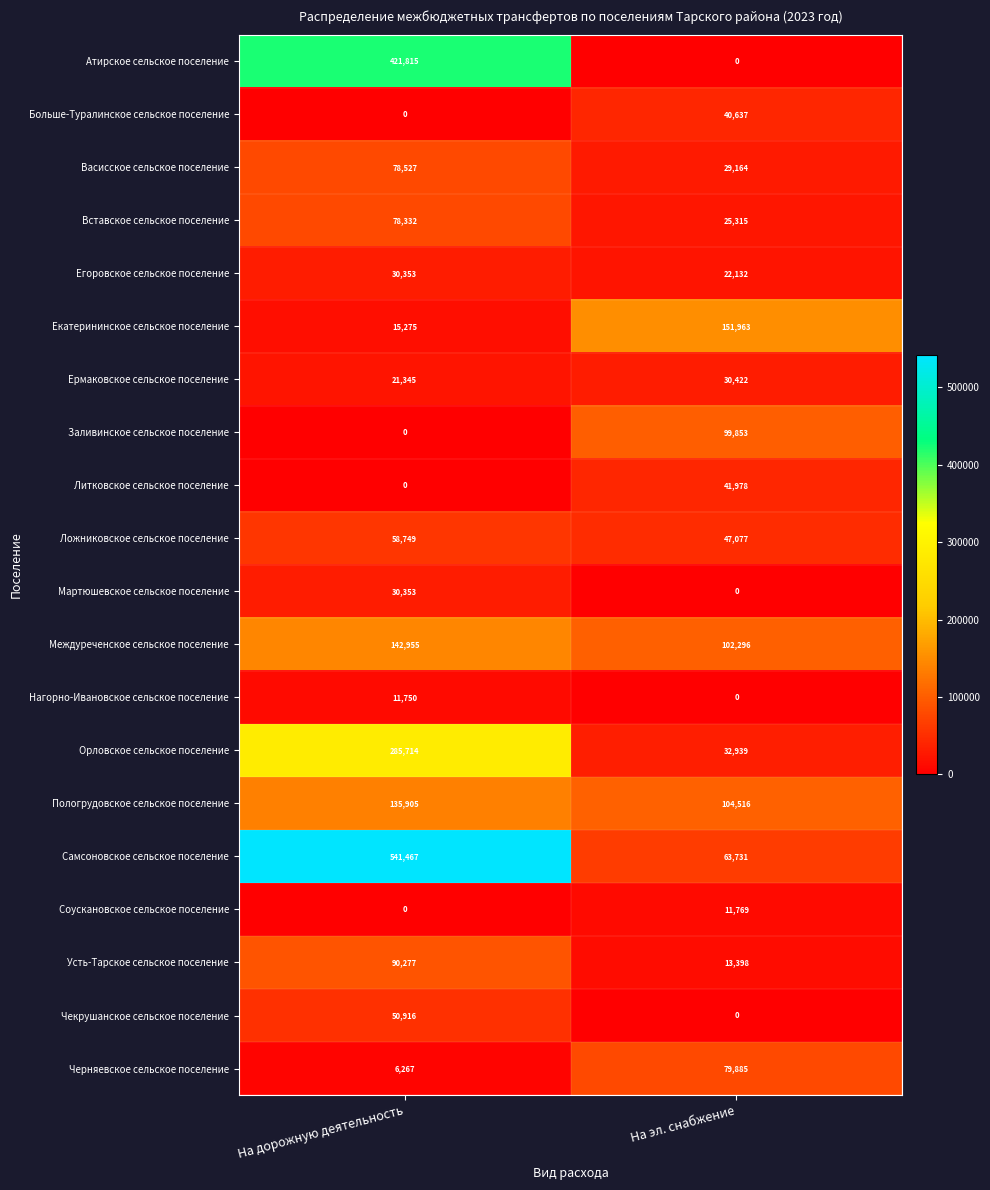

Where is Екатерининское сельское поселение nearest to the value 83619?

На дорожную деятельность